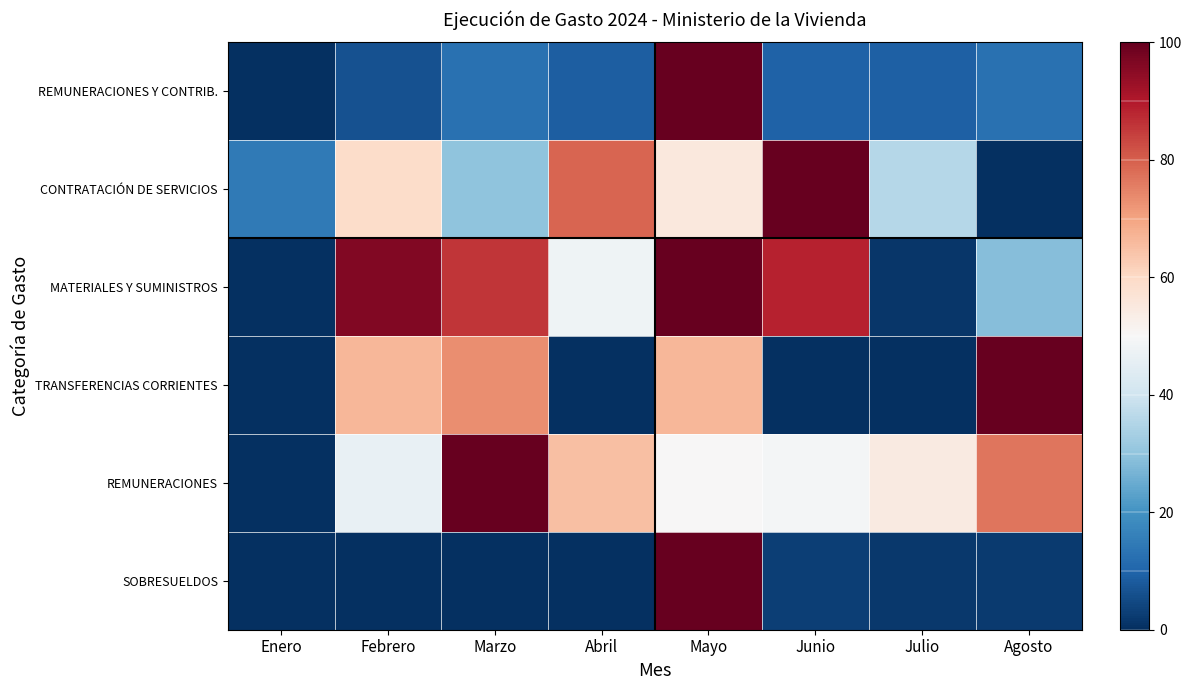

Reading left to right, list all the values displayed in this chart.

REMUNERACIONES Y CONTRIB.: Enero=0.0	Febrero=6.3	Marzo=12.8	Abril=8.6	Mayo=100.0	Junio=9.5	Julio=9.3	Agosto=12.5
CONTRATACIÓN DE SERVICIOS: Enero=14.7	Febrero=59.4	Marzo=29.7	Abril=78.9	Mayo=55.1	Junio=100.0	Julio=35.8	Agosto=0.0
MATERIALES Y SUMINISTROS: Enero=0.0	Febrero=96.1	Marzo=85.8	Abril=47.8	Mayo=100.0	Junio=88.4	Julio=1.2	Agosto=28.6
TRANSFERENCIAS CORRIENTES: Enero=0.0	Febrero=66.7	Marzo=73.3	Abril=0.0	Mayo=66.7	Junio=0.0	Julio=0.0	Agosto=100.0
REMUNERACIONES: Enero=0.0	Febrero=46.3	Marzo=100.0	Abril=65.1	Mayo=50.3	Junio=49.1	Julio=54.3	Agosto=76.7
SOBRESUELDOS: Enero=0.1	Febrero=0.0	Marzo=0.0	Abril=0.0	Mayo=100.0	Junio=2.8	Julio=1.9	Agosto=2.0